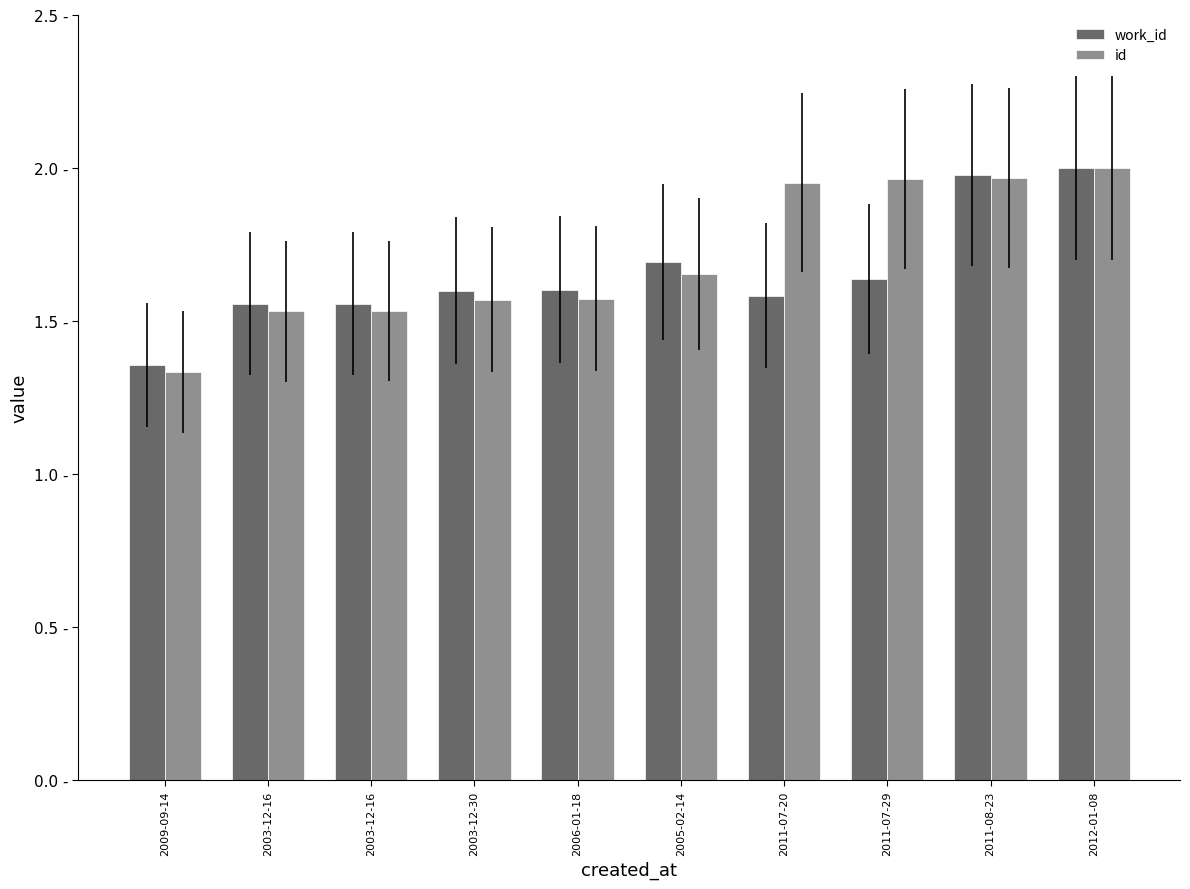

Does the chart contain any negative values?

No